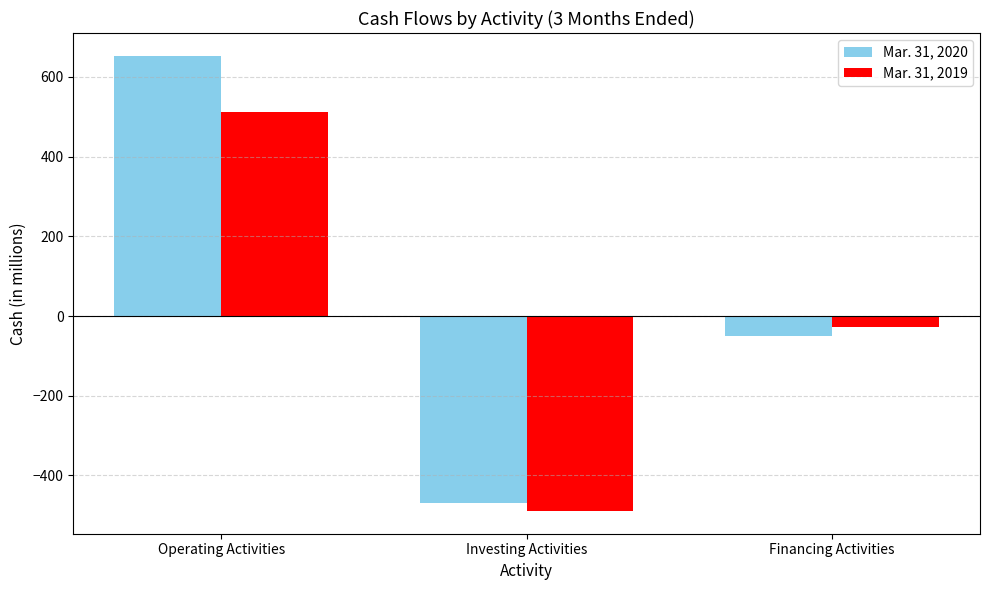

What is the sum of all Mar. 31, 2020 values?

135